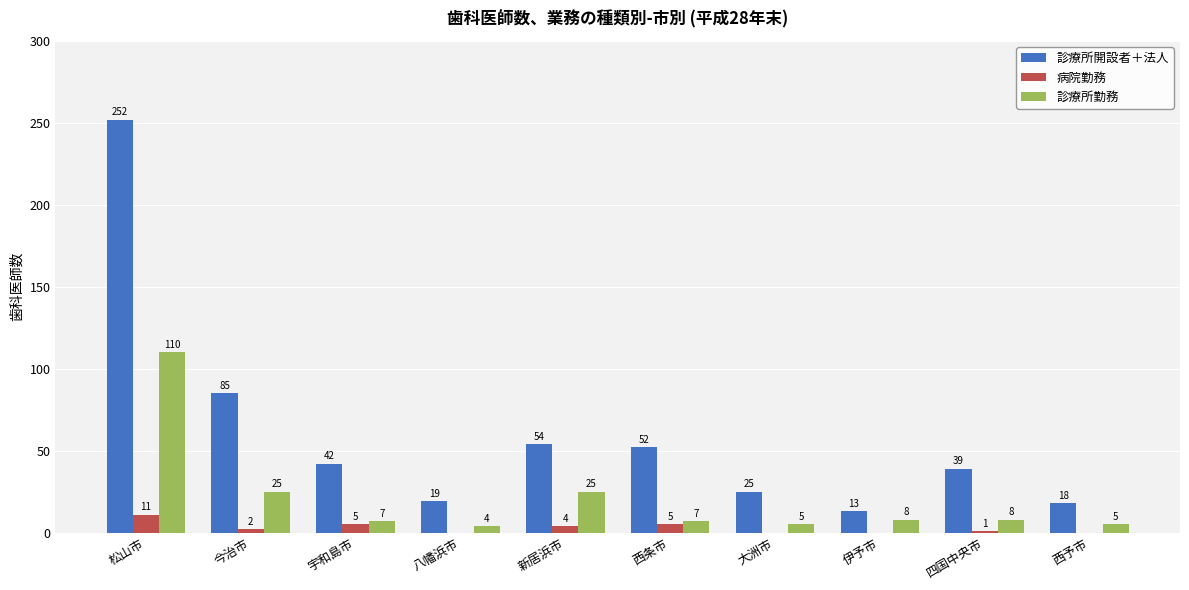

At which label does 病院勤務 reach its peak?

松山市